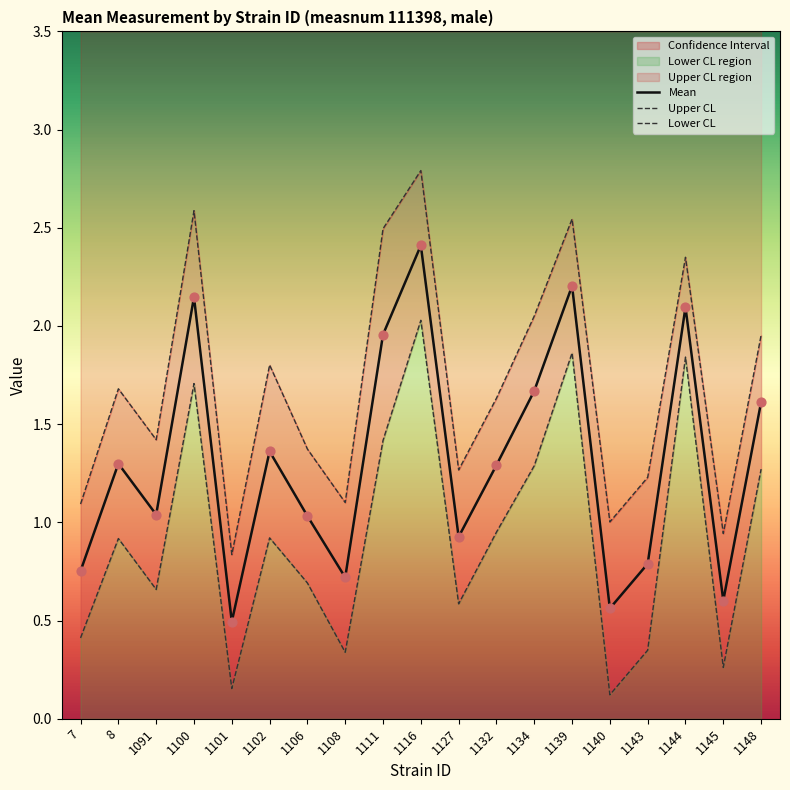

Which series has the widest spread of Y values?

uppercl